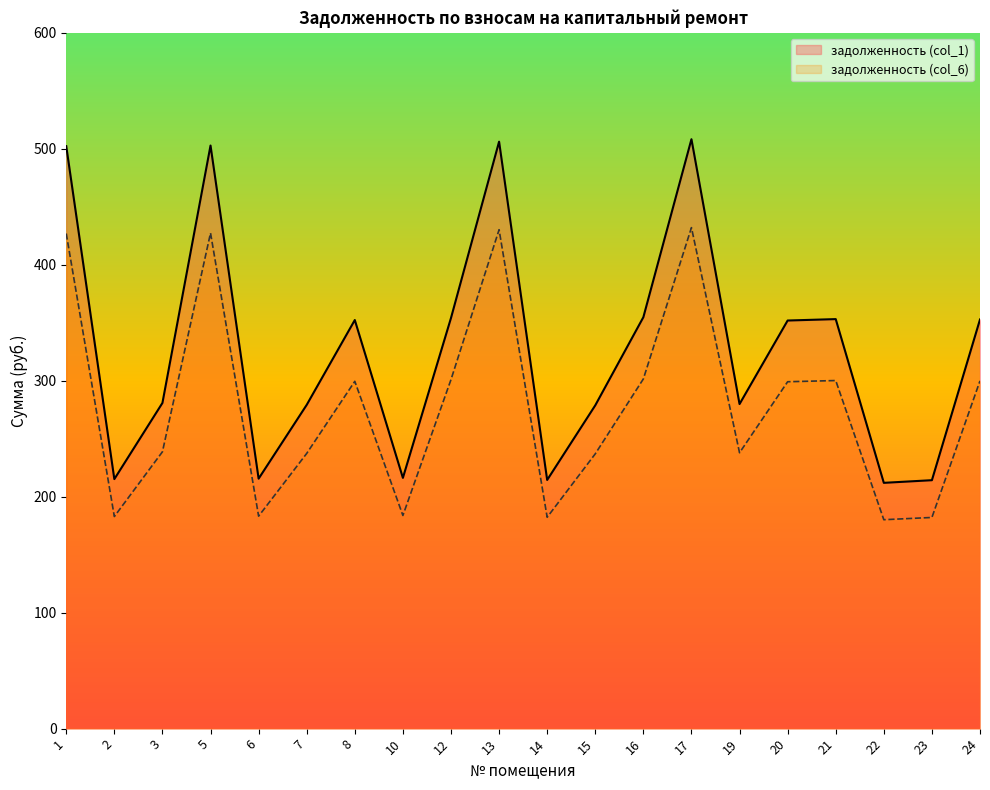

What is the value of the задолженность (col_6) point at the 9th from the left?

301.0